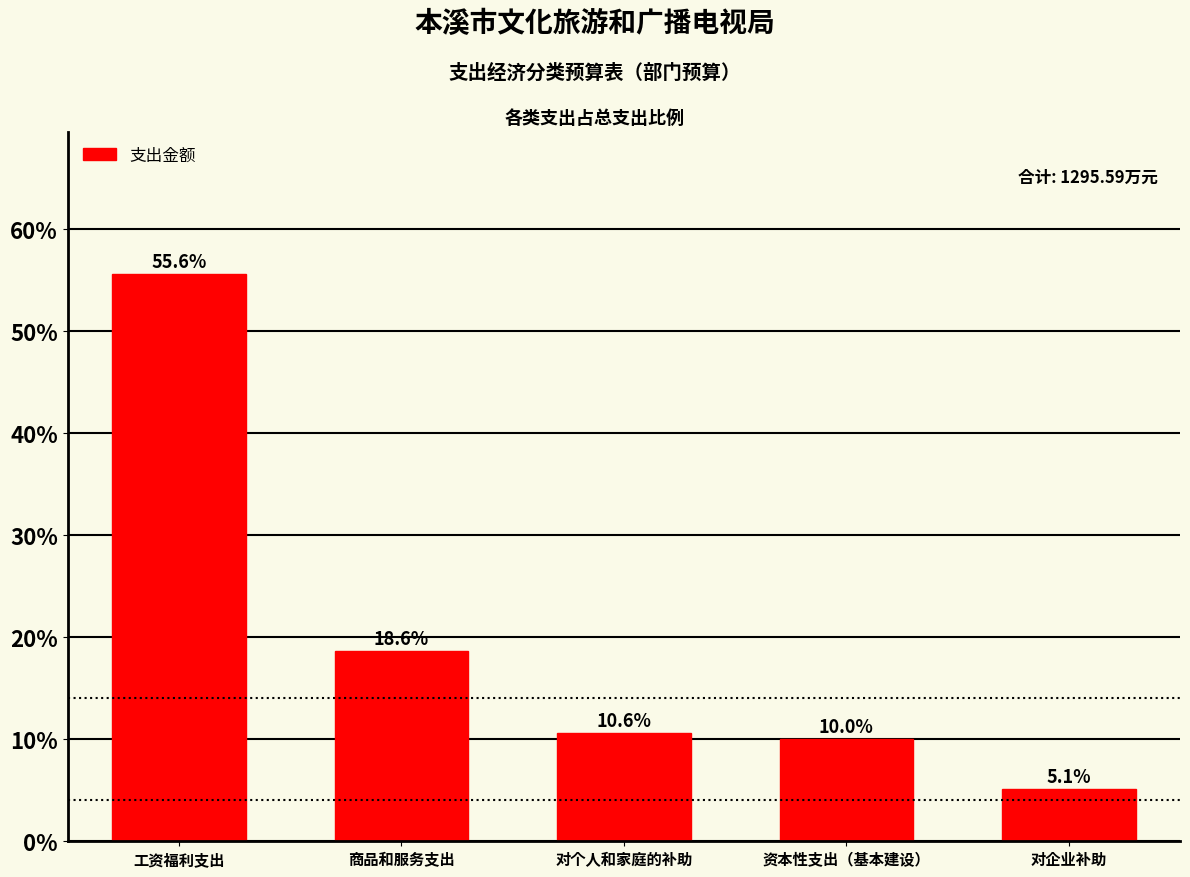

Reading left to right, extract all data points from this chart.

55.6	18.6	10.6	10.0	5.1